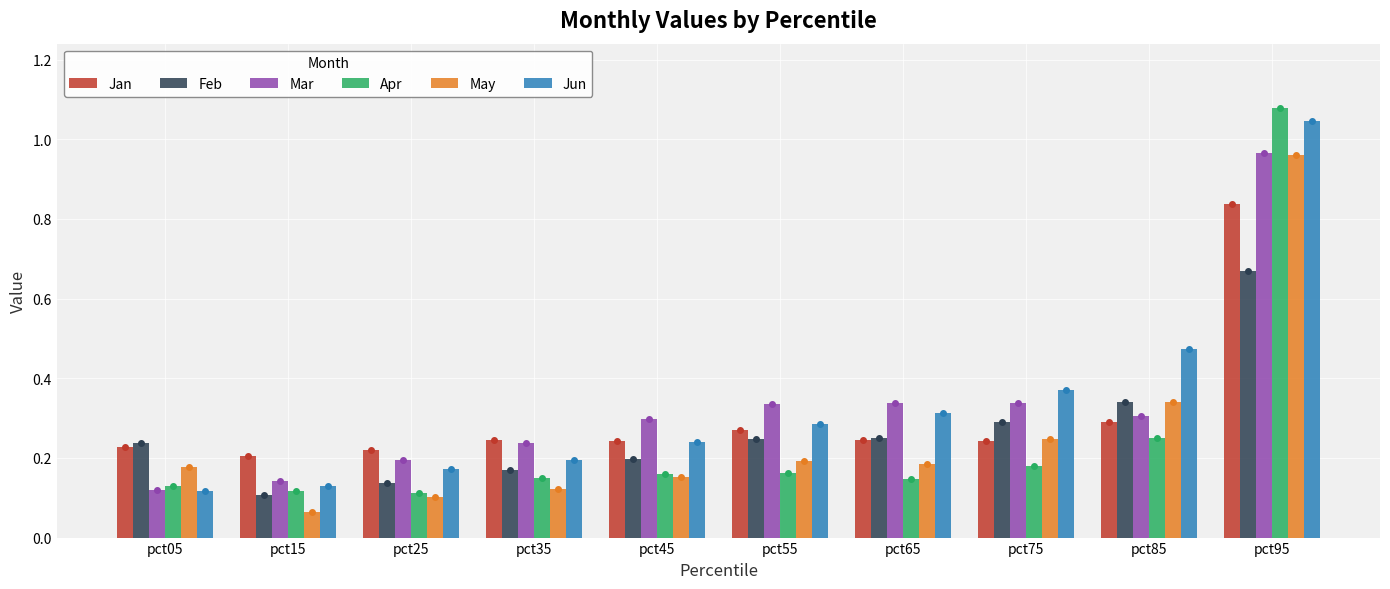

How many bars are there in total?

60